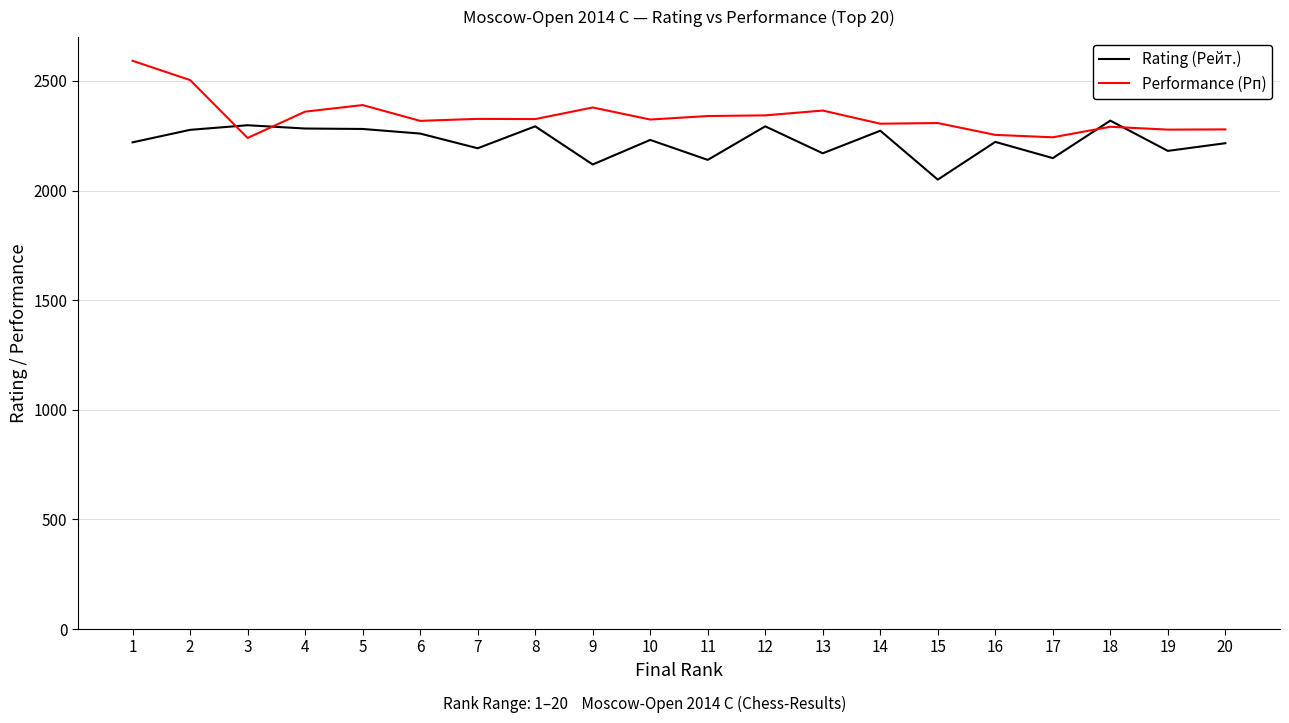

At which label does Performance (Рп) first exceed 2326?

1